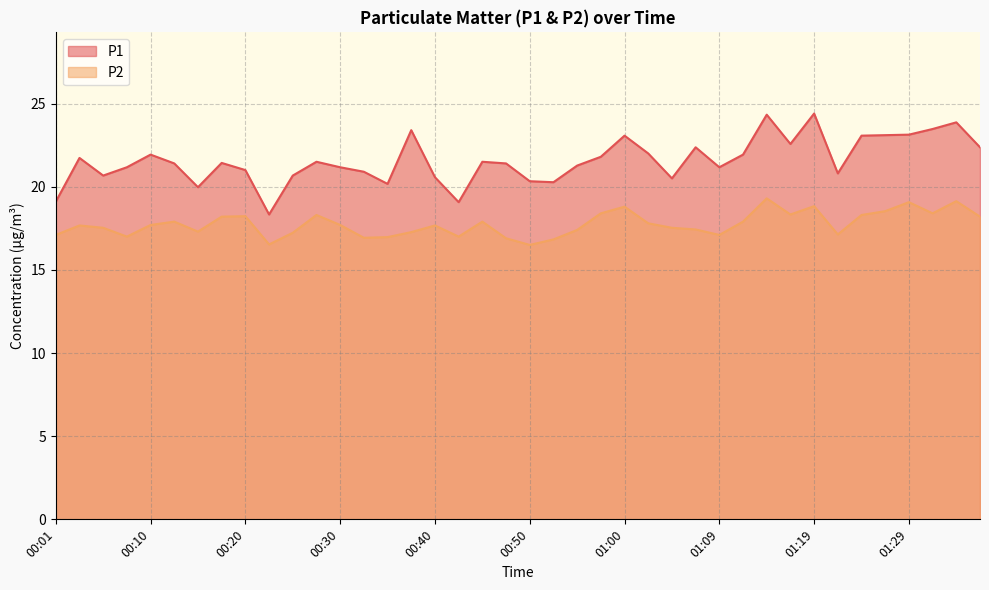

Rank the series at 00:01 from highest to lowest value.

P1, P2